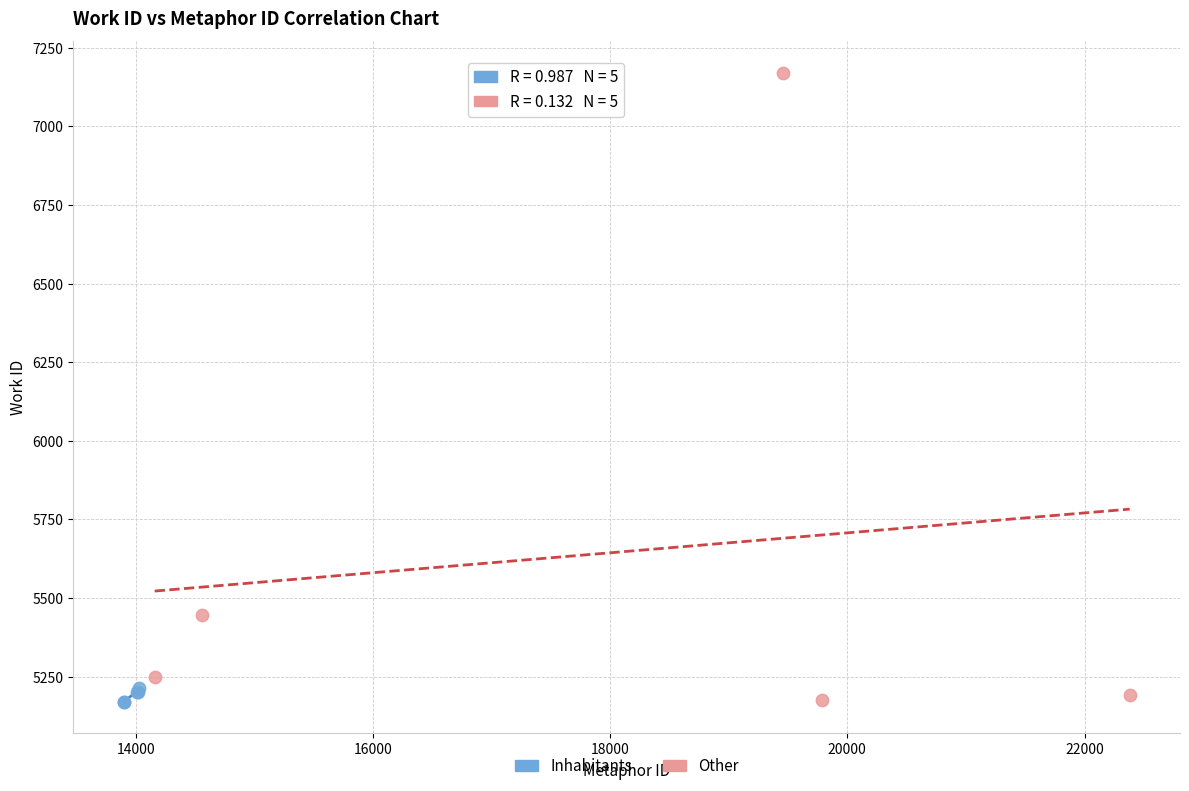

Which series contains the highest Y value?

Other